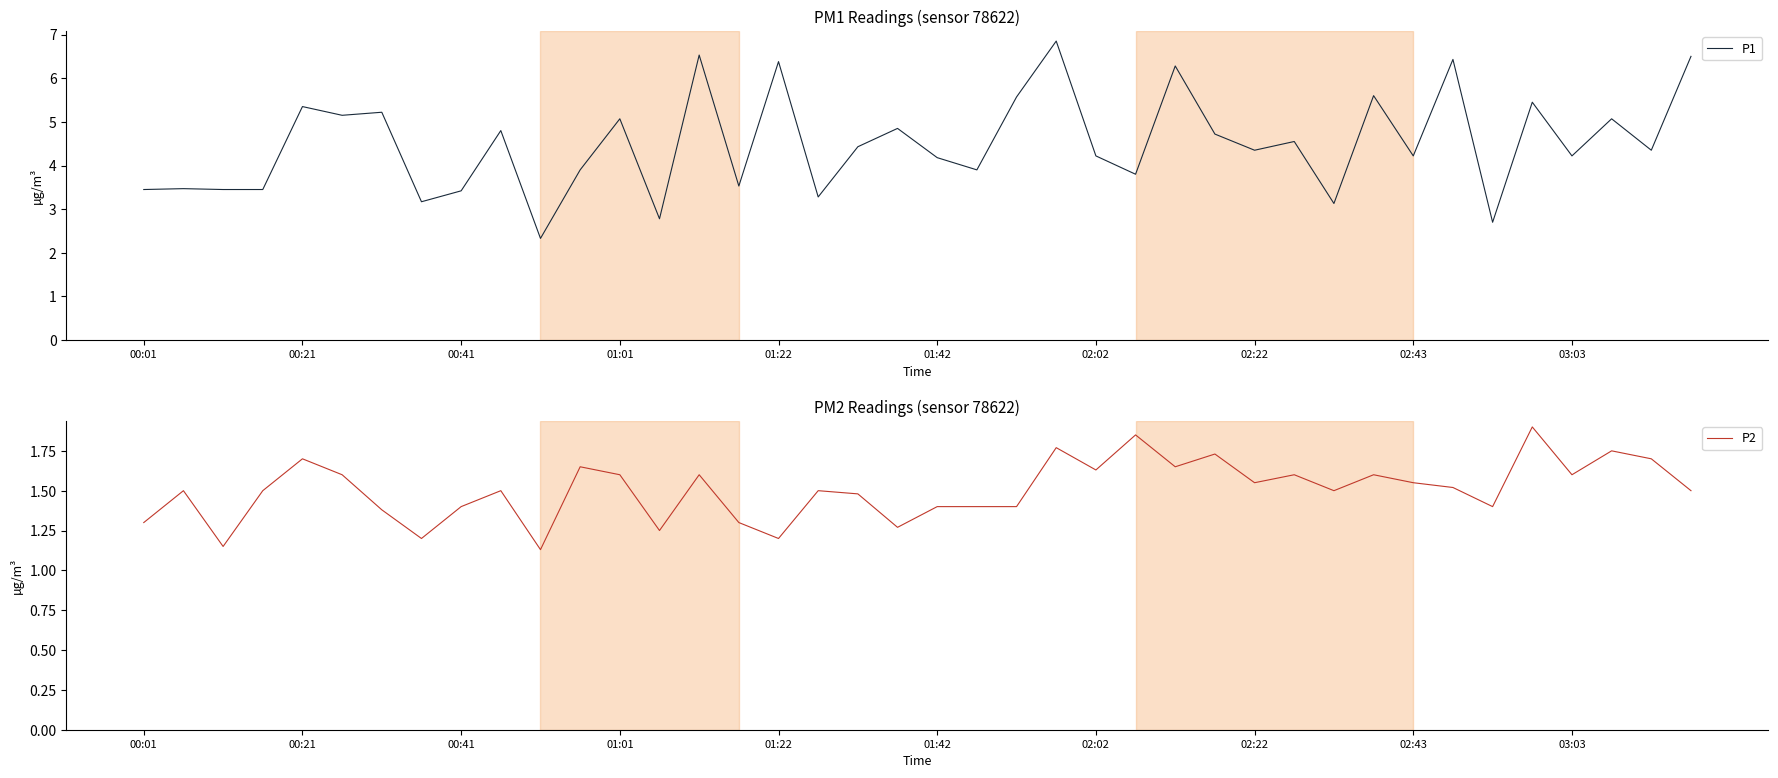

Which category has the lowest value in the P2 series?

10